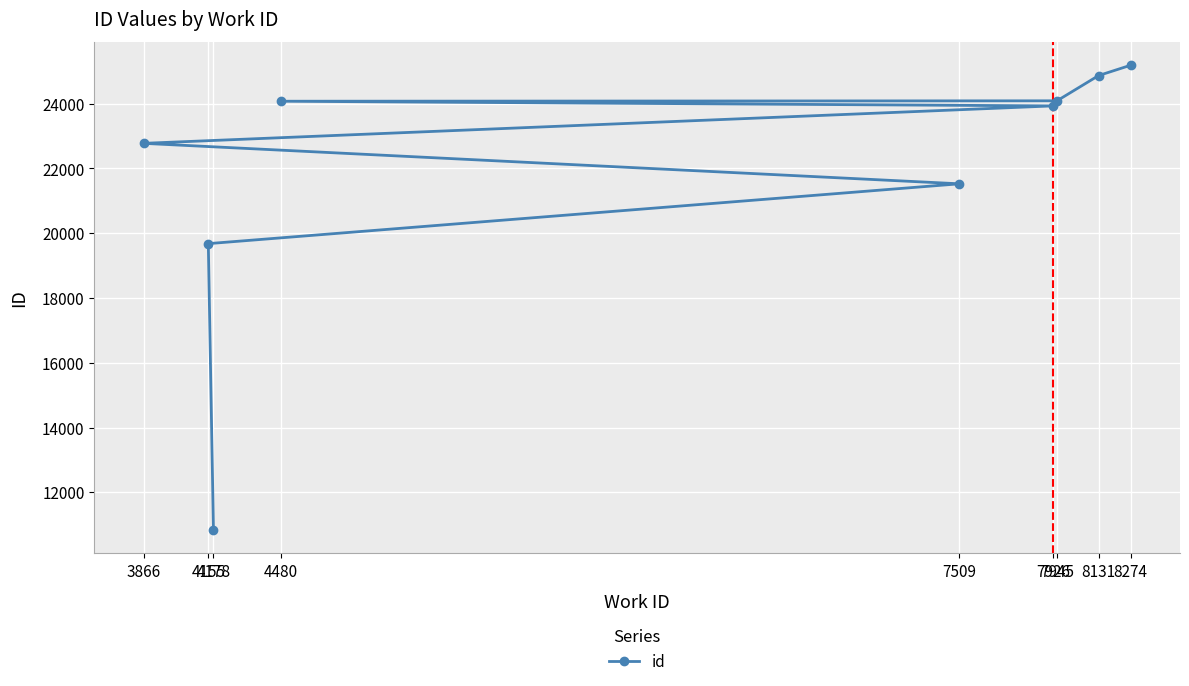

Which has a higher value, 4155 or 7509?

7509